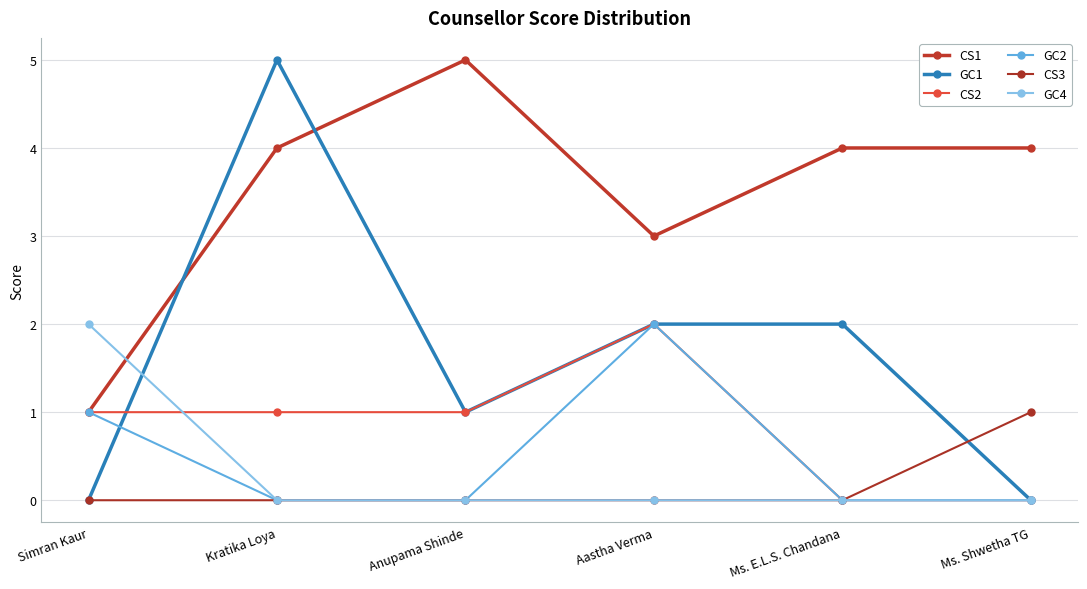

Count the number of data series in this chart.

6